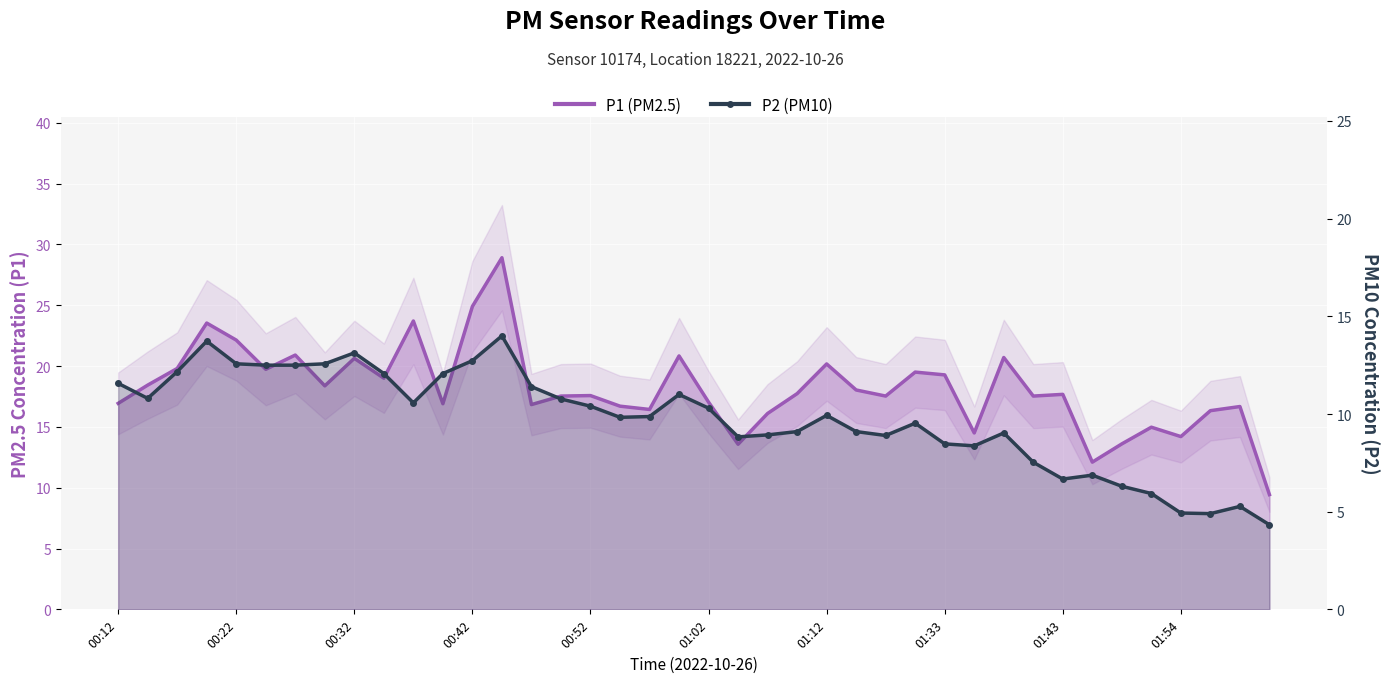

List the series in order of their peak value, highest first.

P1 (PM2.5), P2 (PM10)